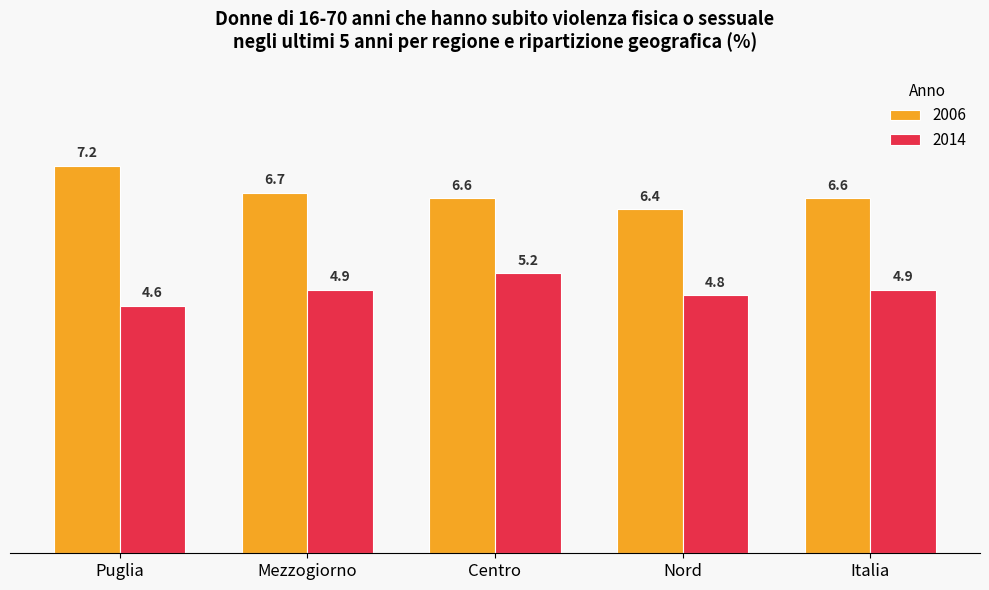

At which label does 2014 reach its minimum?

Puglia